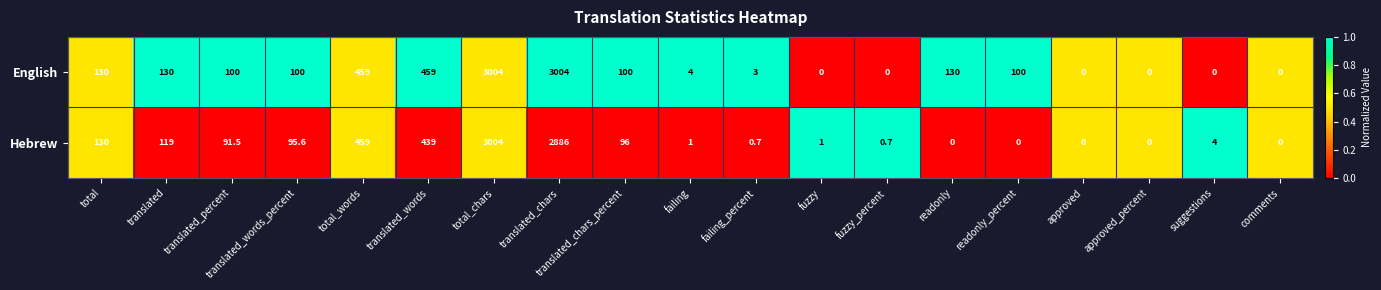

The English series shows 55.2 at readonly_percent. True or false?

False